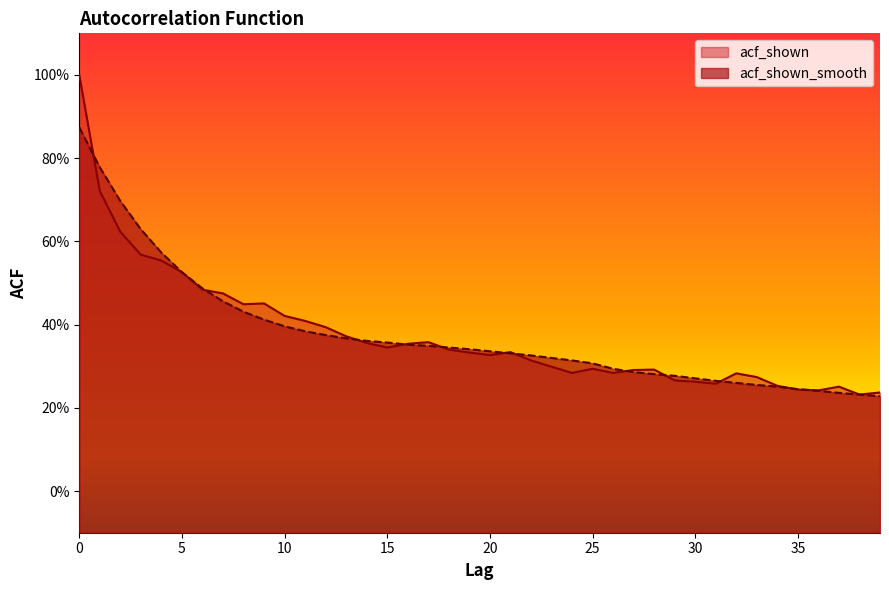

Which series ends up on top after the final intersection of acf_shown and acf_shown_smooth?

acf_shown